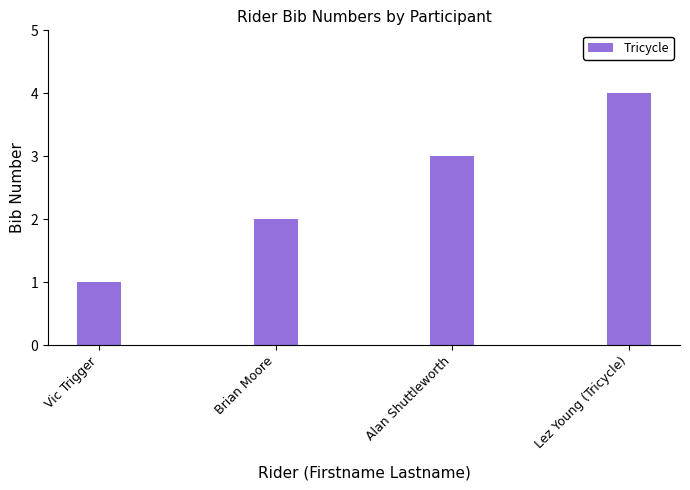

The value at Vic Trigger is 1. True or false?

True